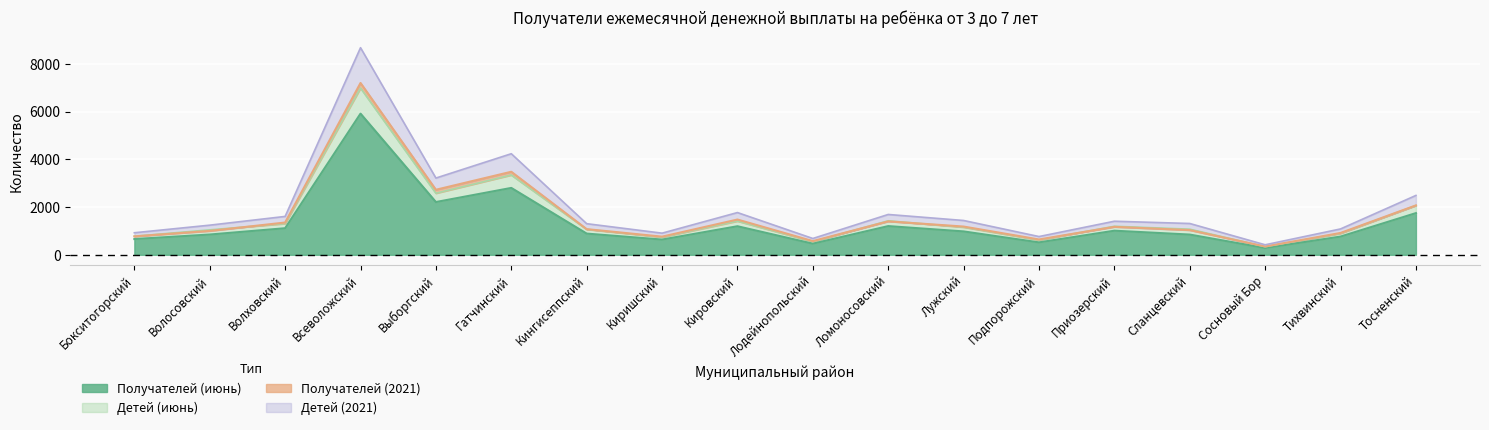

Where does the Получателей (2021) series first go above 1171?

Волховский